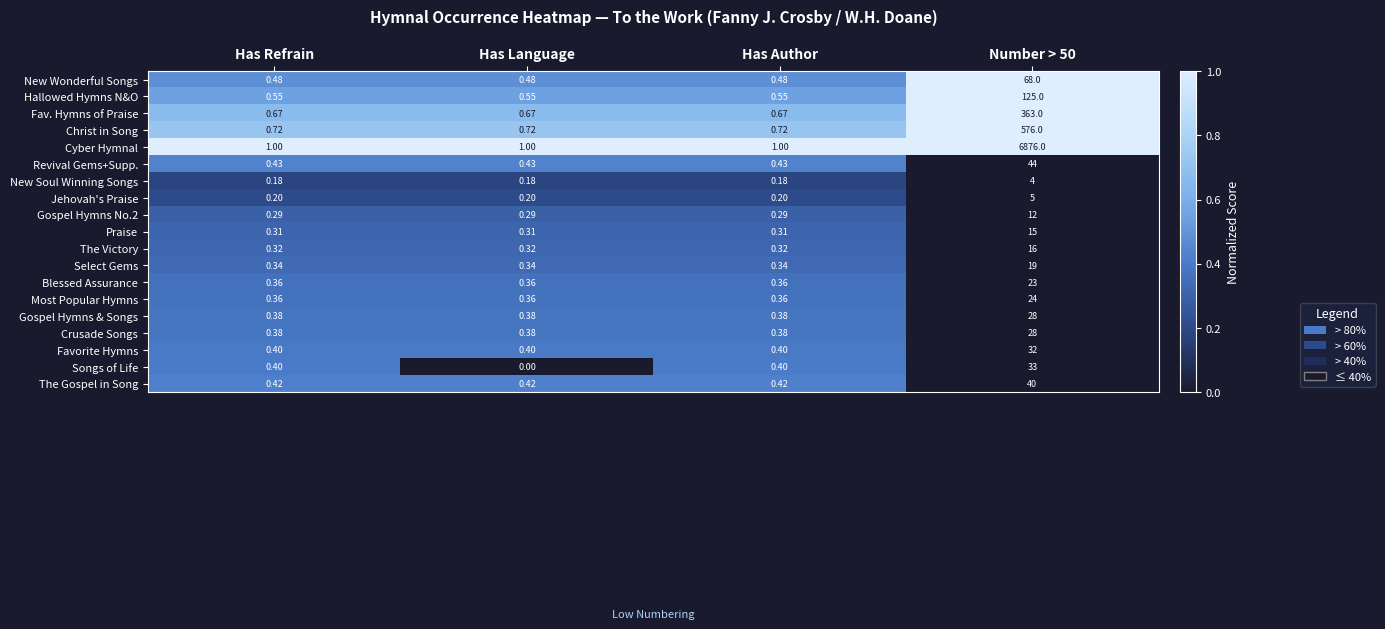

Which series has the widest spread of values?

Cyber Hymnal